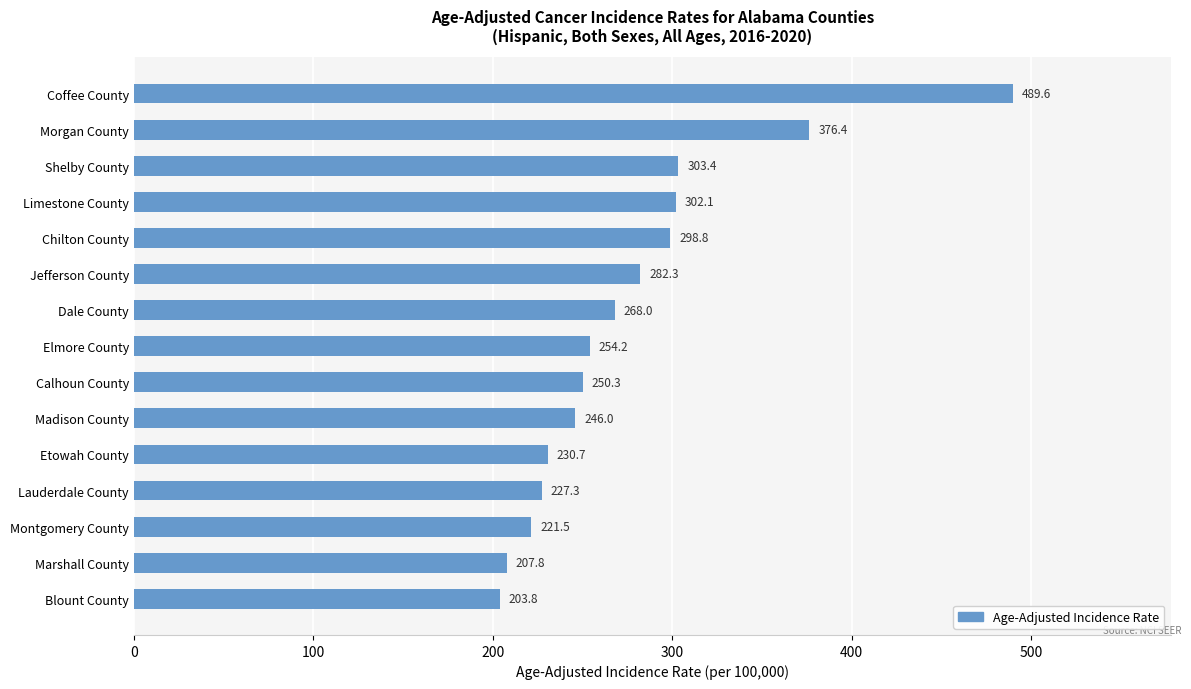

What is the maximum value shown in the chart?

489.6